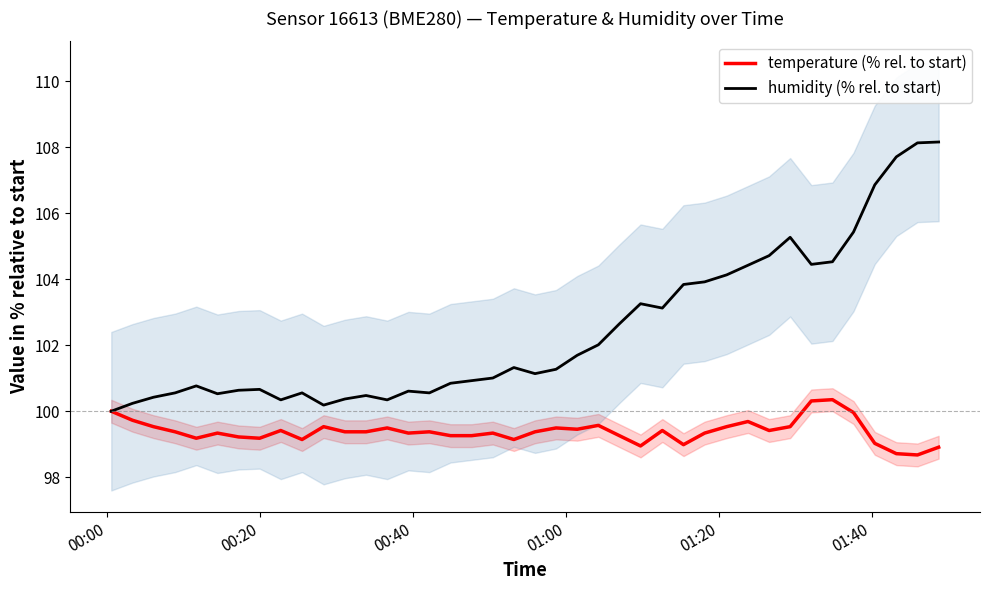

In humidity (% rel. to start), how many points are lower than both neighbors (excluding endpoints)?

8